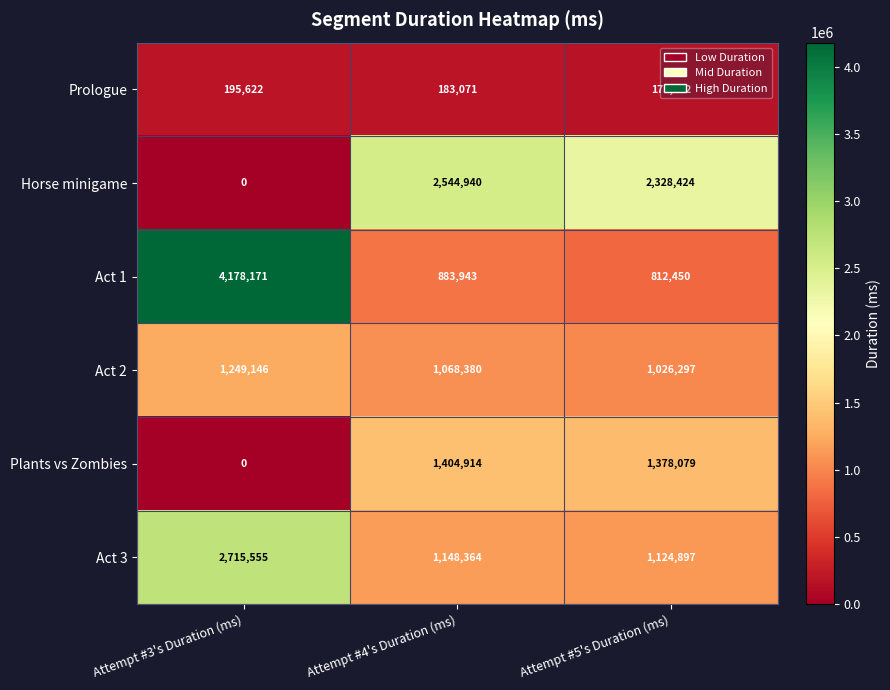

What is the difference between the second highest and minimum values in the Act 2 series?

42083